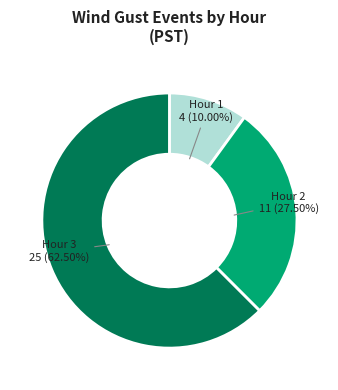

Is there a majority slice in this chart?

Yes